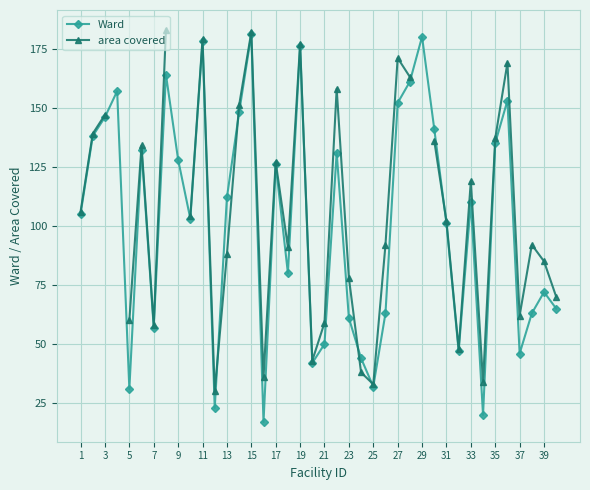

True or false: Ward has a value of 98 at 7.

False